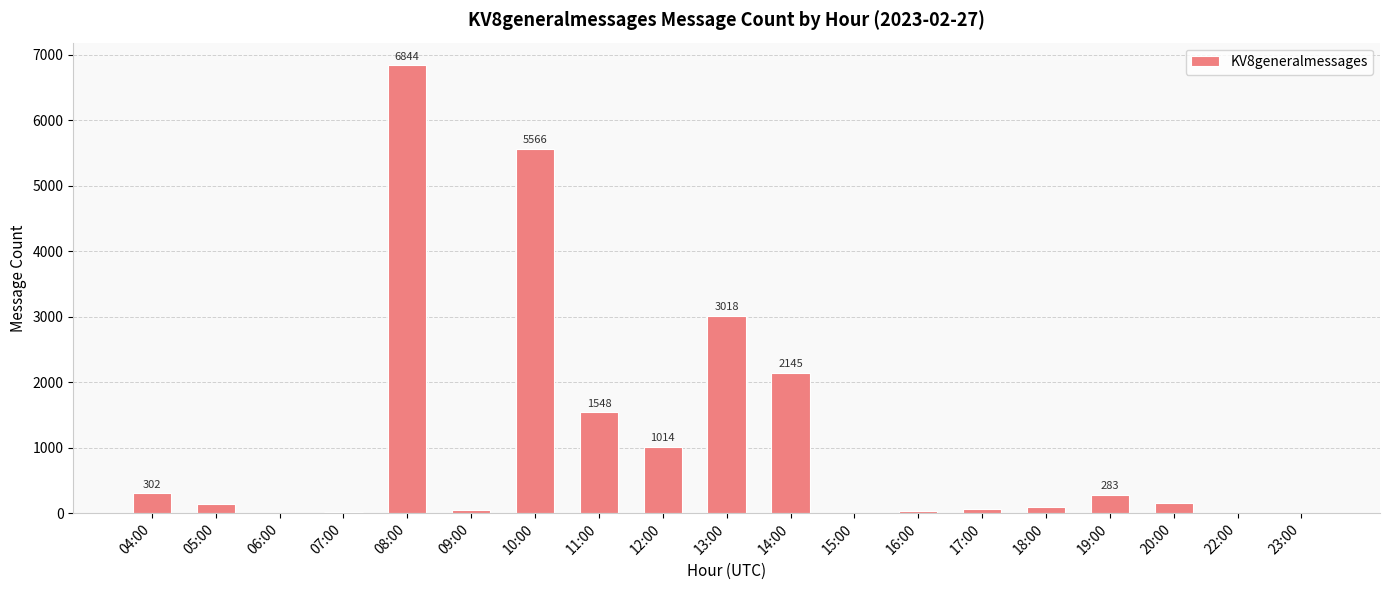

What is the change in value from 04:00 to 09:00?

-260